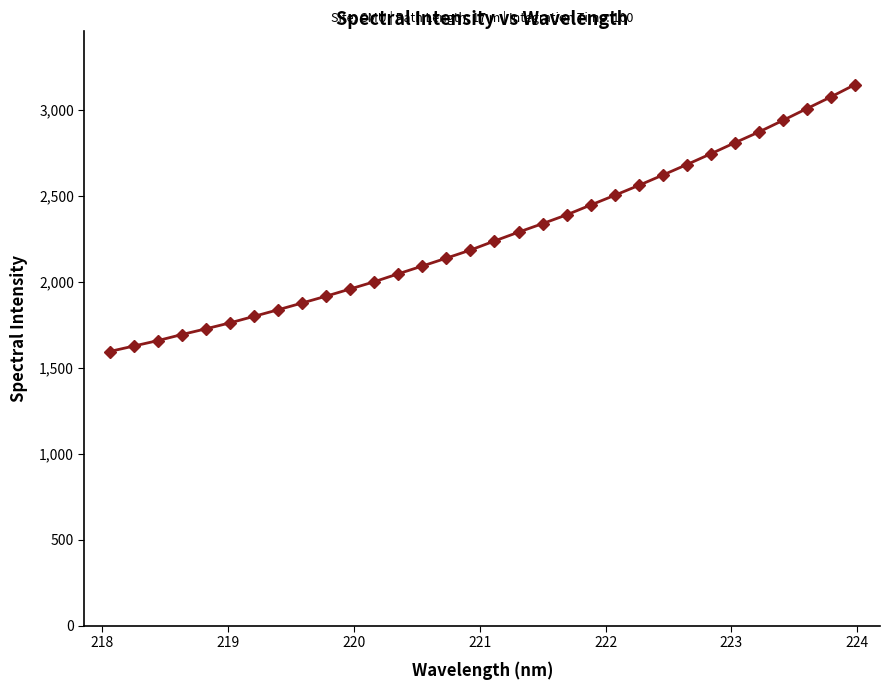

What is the minimum value shown in the chart?

1594.4